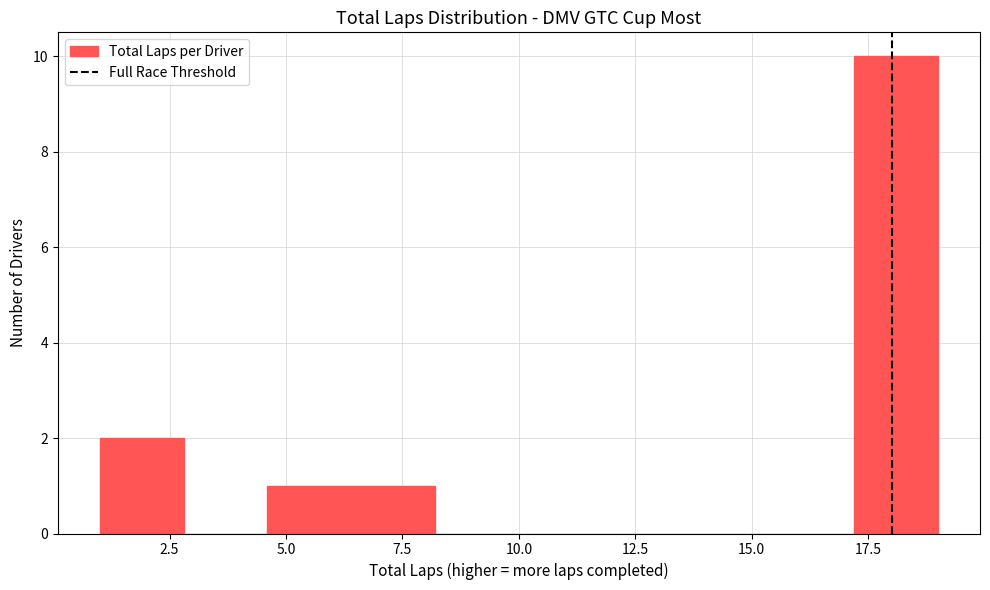

Around what value on the x-axis is the tallest bar? Give the approximate position of its centre, as read against the axis.

18.0